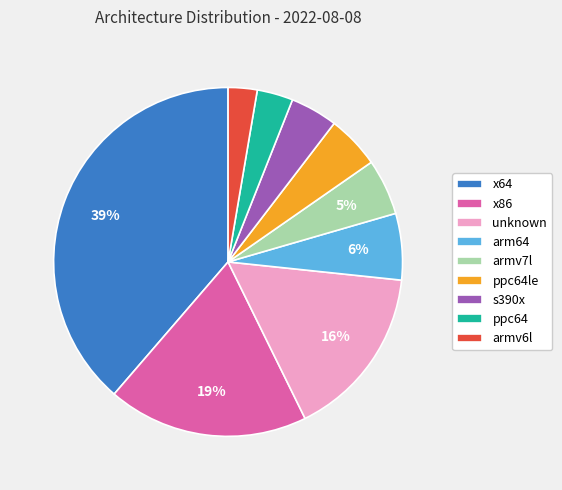

Which has a higher value, s390x or x86?

x86